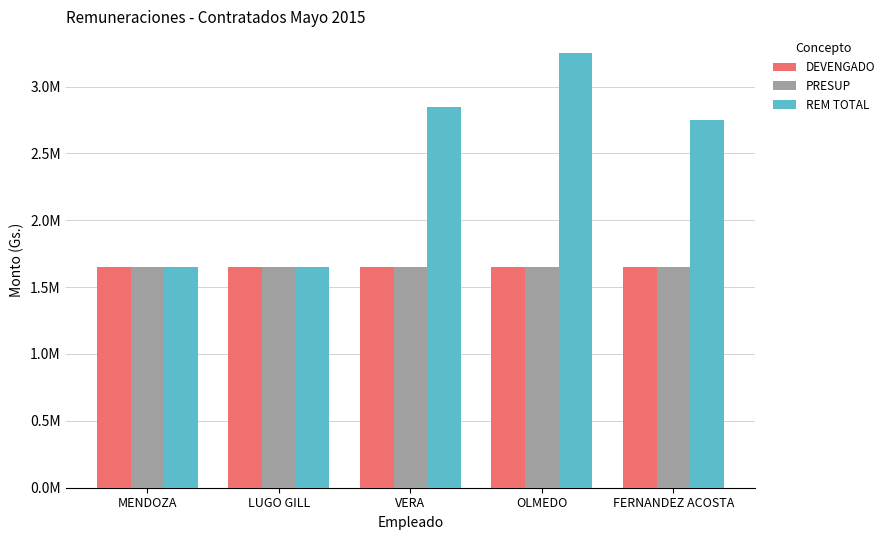

Reading right to left, extract all data points from this chart.

DEVENGADO: FERNANDEZ ACOSTA=1650000	OLMEDO=1650000	VERA=1650000	LUGO GILL=1650000	MENDOZA=1650000
PRESUP: FERNANDEZ ACOSTA=1650000	OLMEDO=1650000	VERA=1650000	LUGO GILL=1650000	MENDOZA=1650000
REM TOTAL: FERNANDEZ ACOSTA=2750000	OLMEDO=3250000	VERA=2850000	LUGO GILL=1650000	MENDOZA=1650000